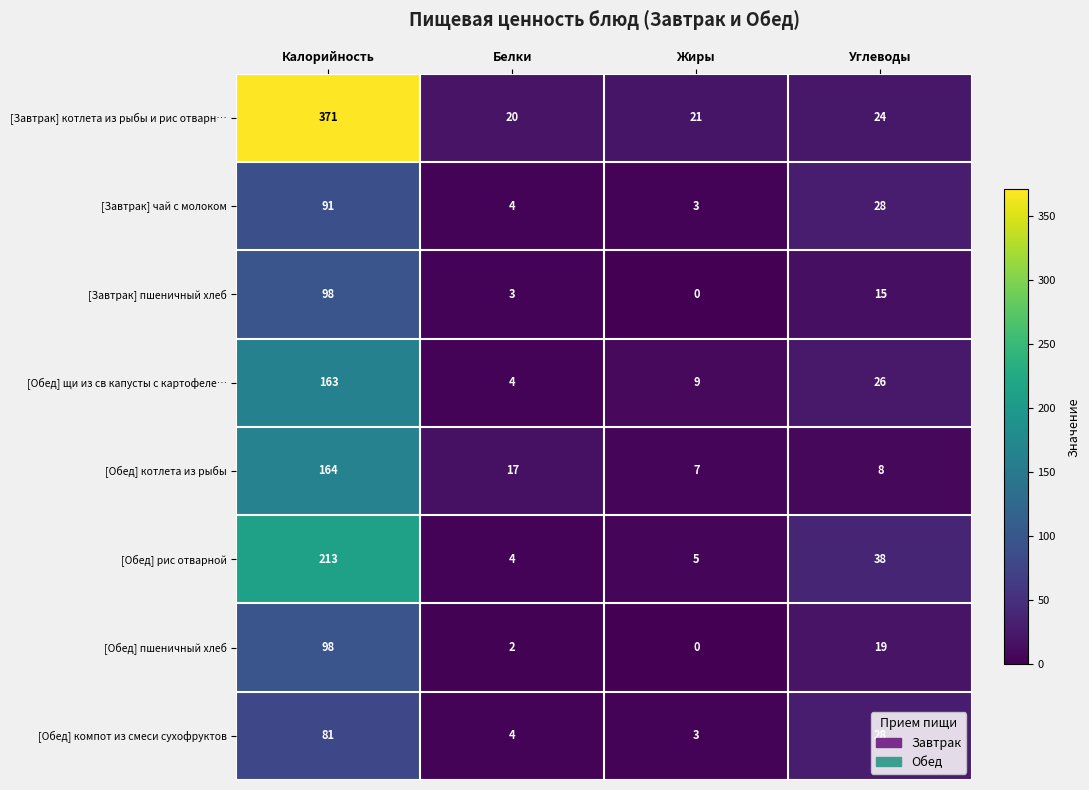

List the labels in order of [Завтрак] чай с молоком value, smallest first.

Жиры, Белки, Углеводы, Калорийность